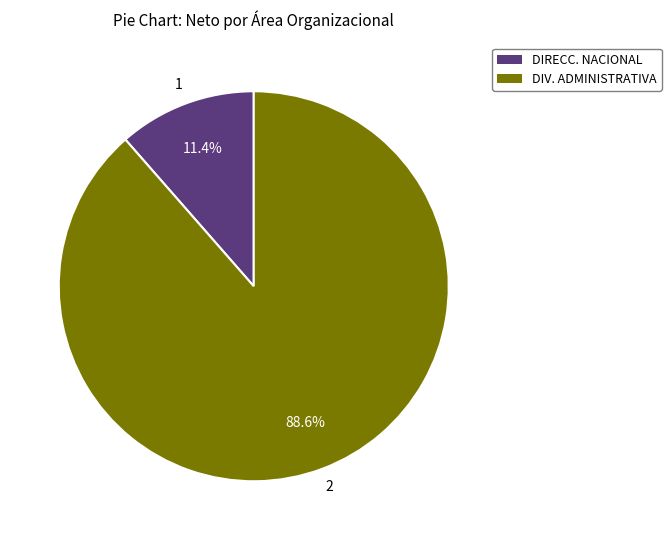

How many segments does this pie chart have?

2